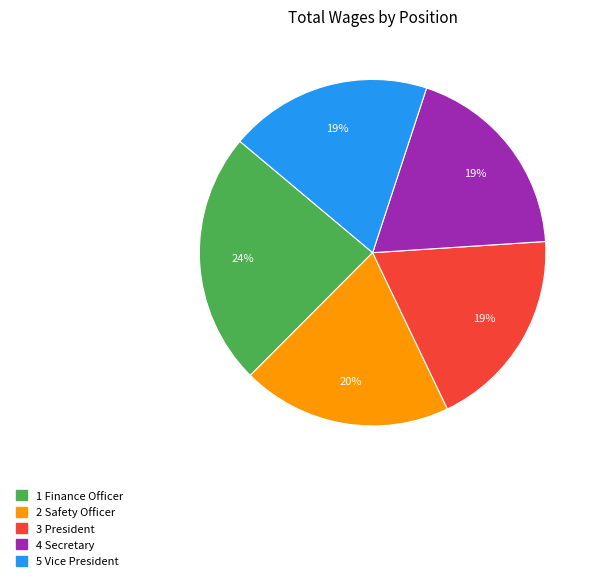

Does any single category account for the majority?

No